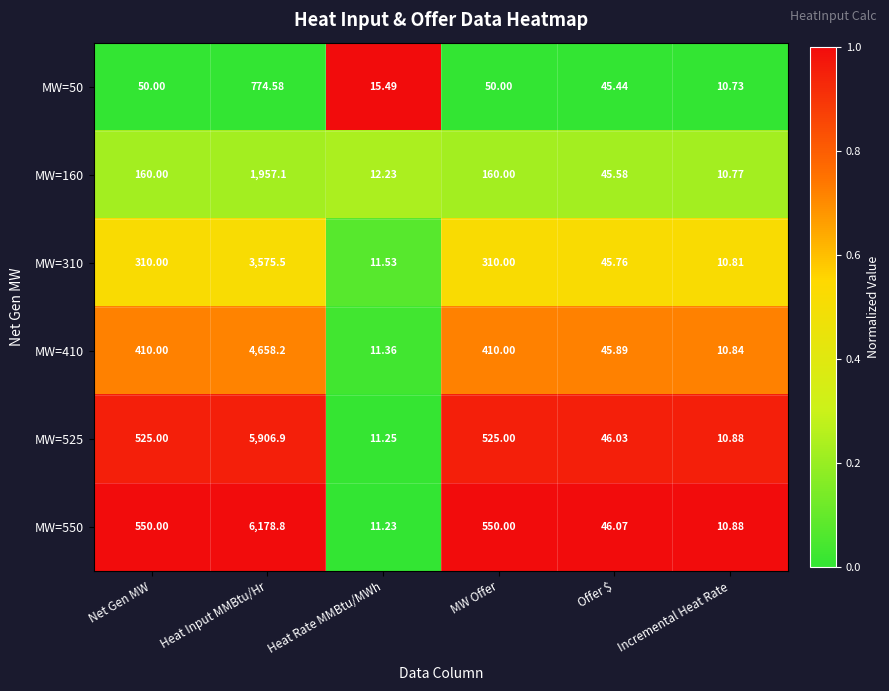

At which category is the sum across all series the highest?

Heat Input MMBtu/Hr